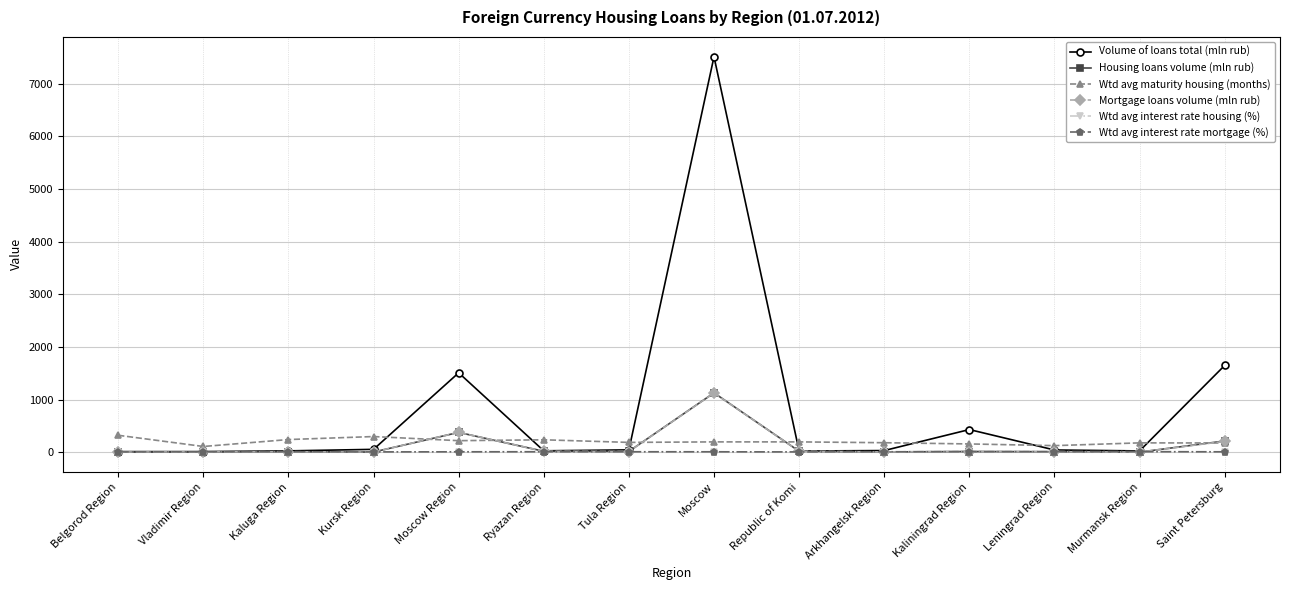

How many distinct data groups are displayed?

6